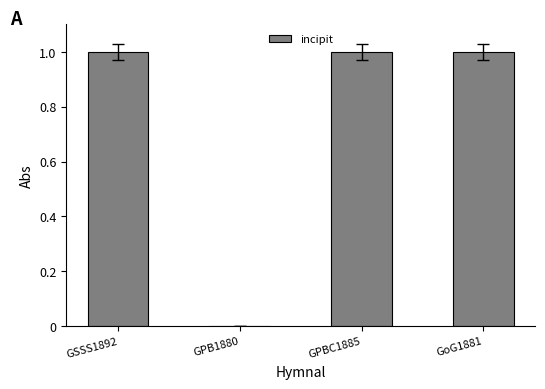

Which has a higher value, GoG1881 or GPB1880?

GoG1881